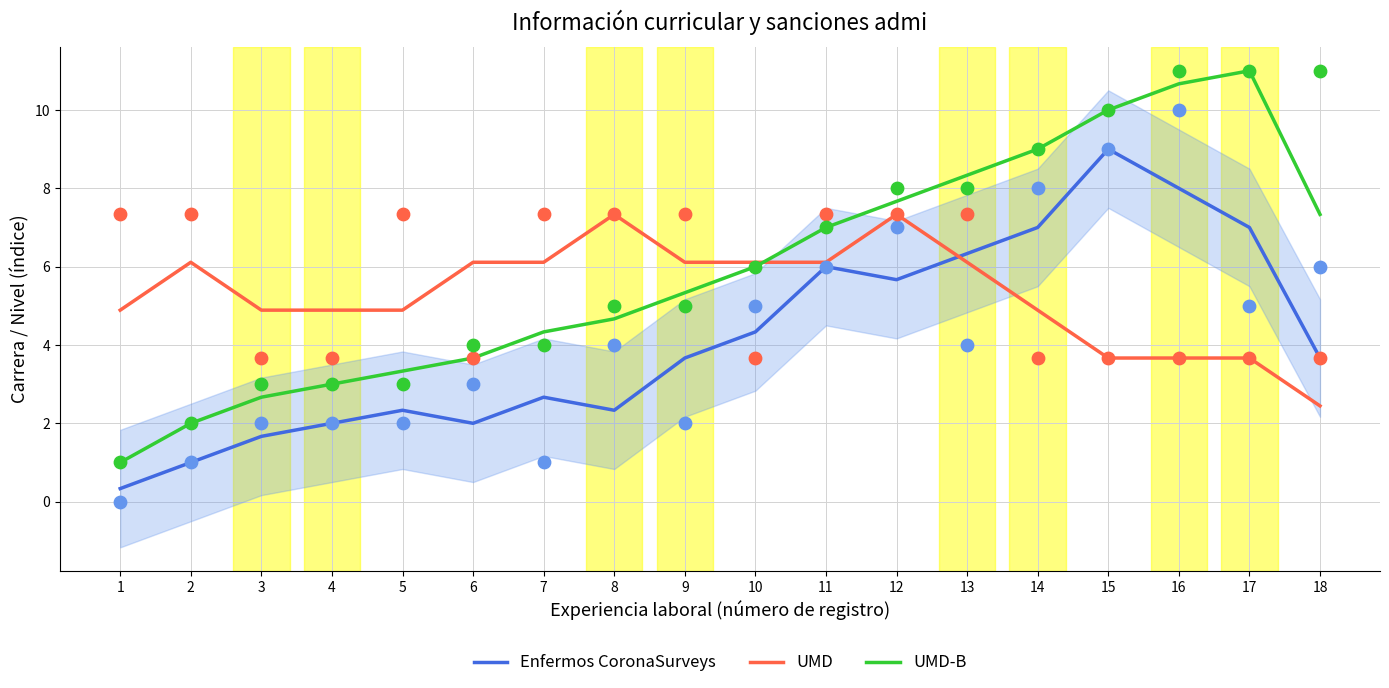

Which series has the largest total across all categories?

UMD-B